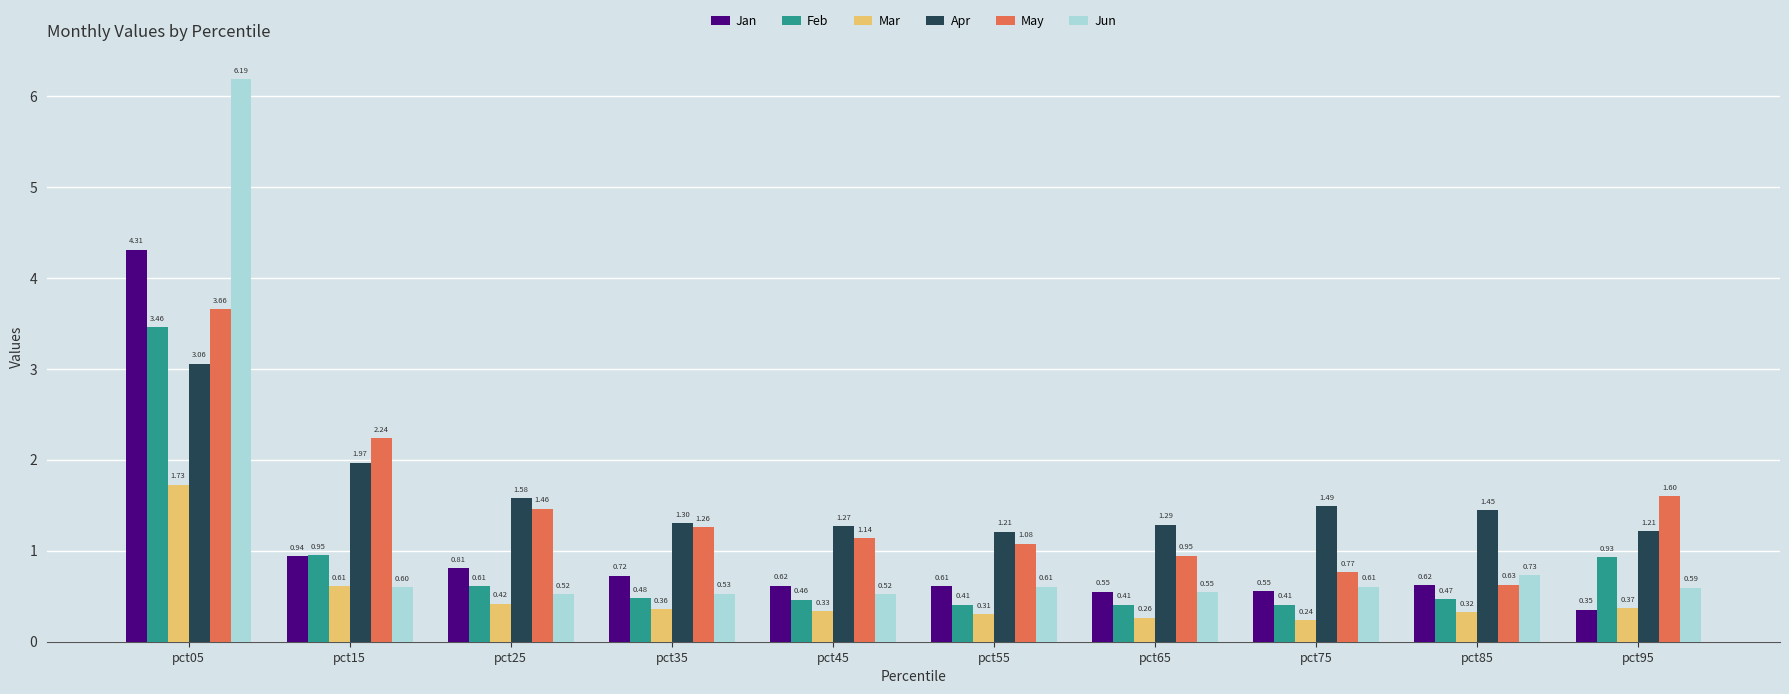

What is the highest value of the Jun series?

6.2